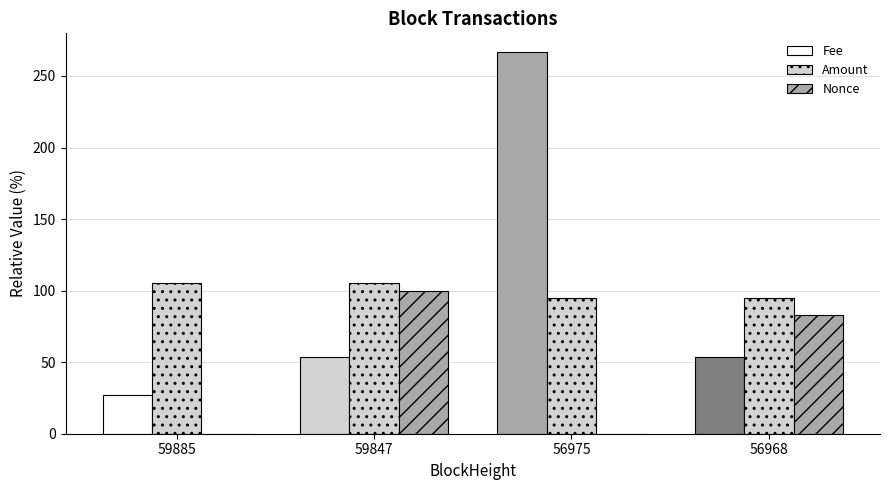

What is the total value across all series at 56968?

231.2